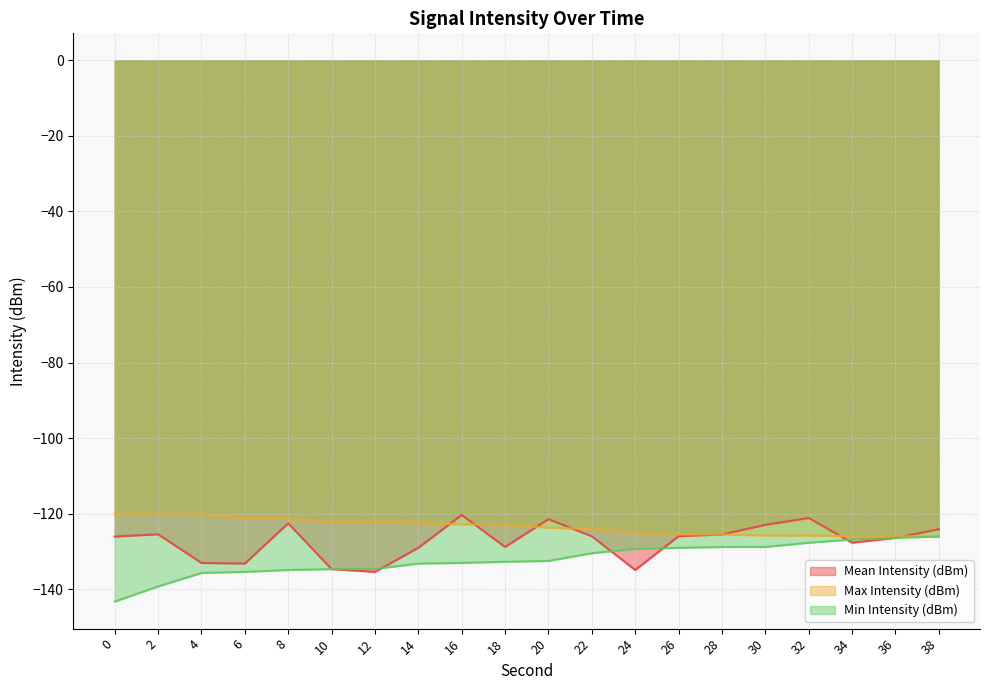

The value of Max Intensity (dBm) at 18 is -220.7. True or false?

False